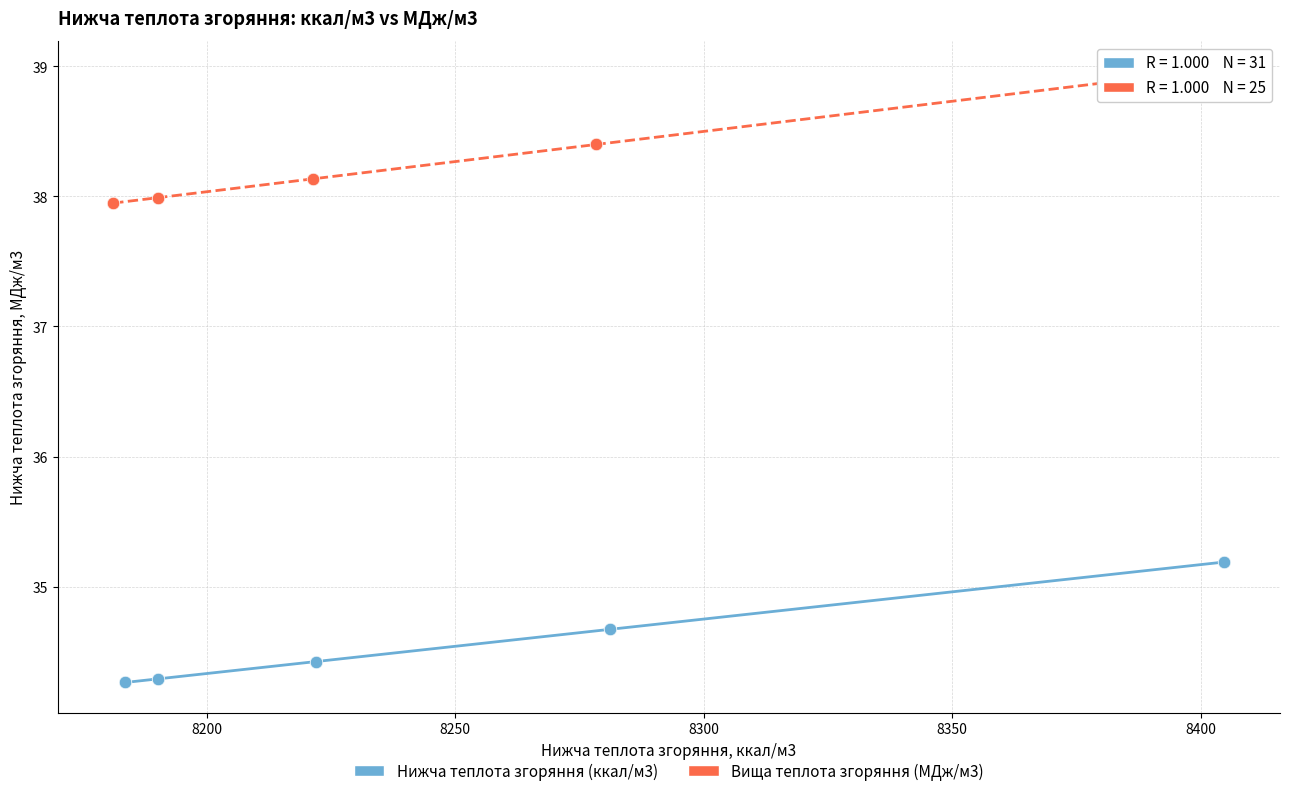

Which series reaches the minimum Y coordinate?

Нижча теплота згоряння (ккал/м3)